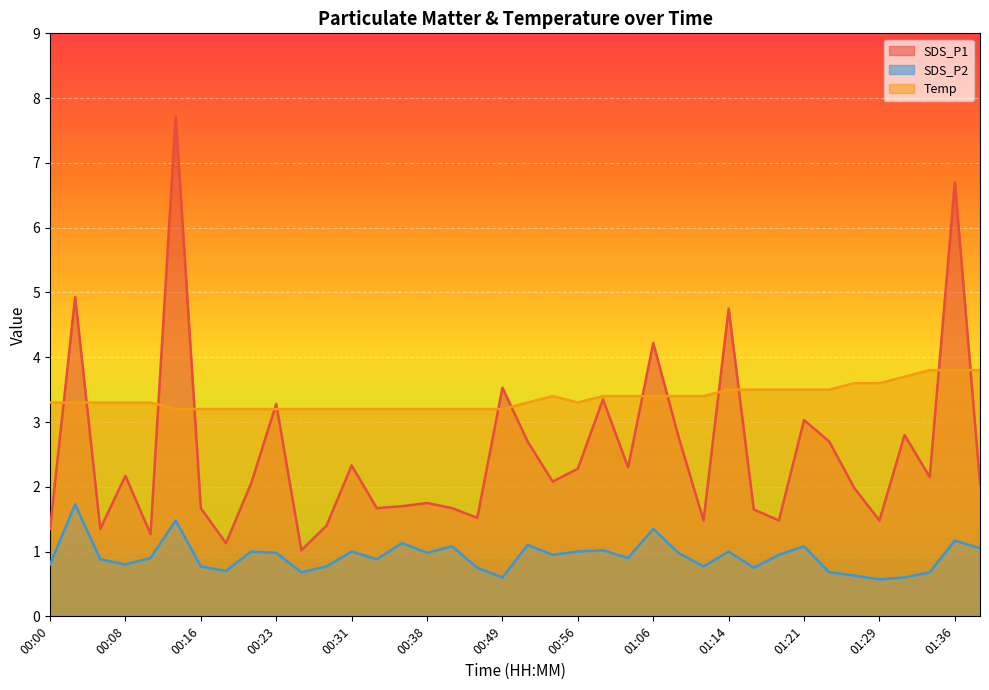

At which category does SDS_P2 reach its first local valley?

00:08